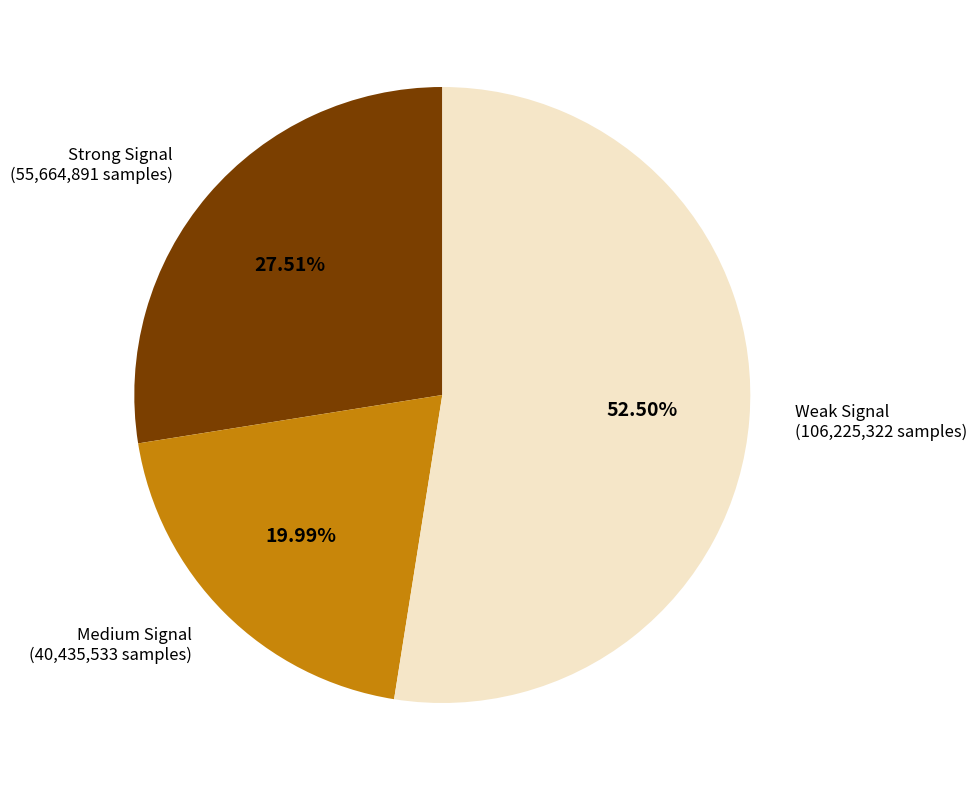

Is there a majority slice in this chart?

Yes